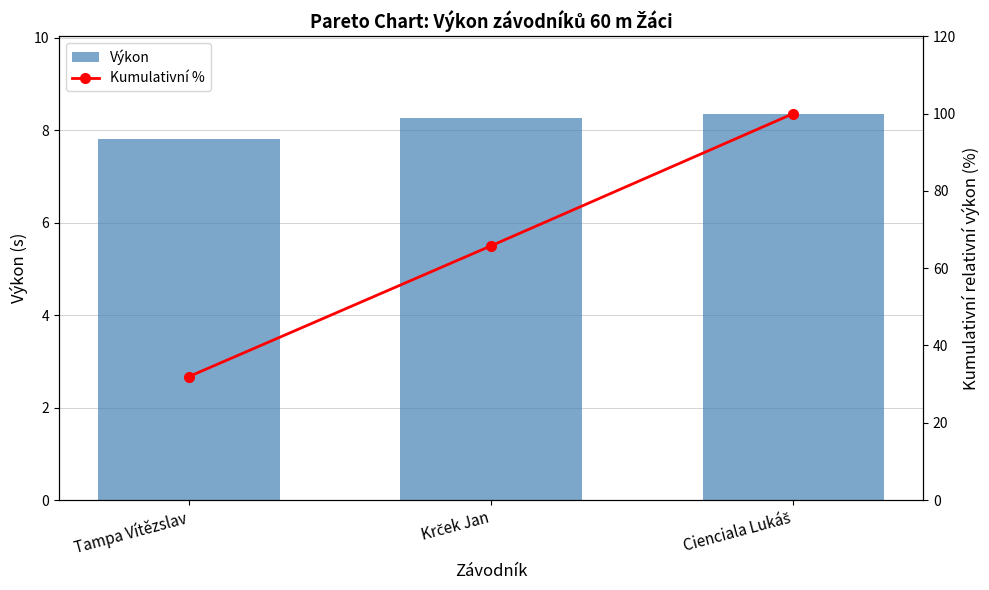

How many series are shown in this chart?

2